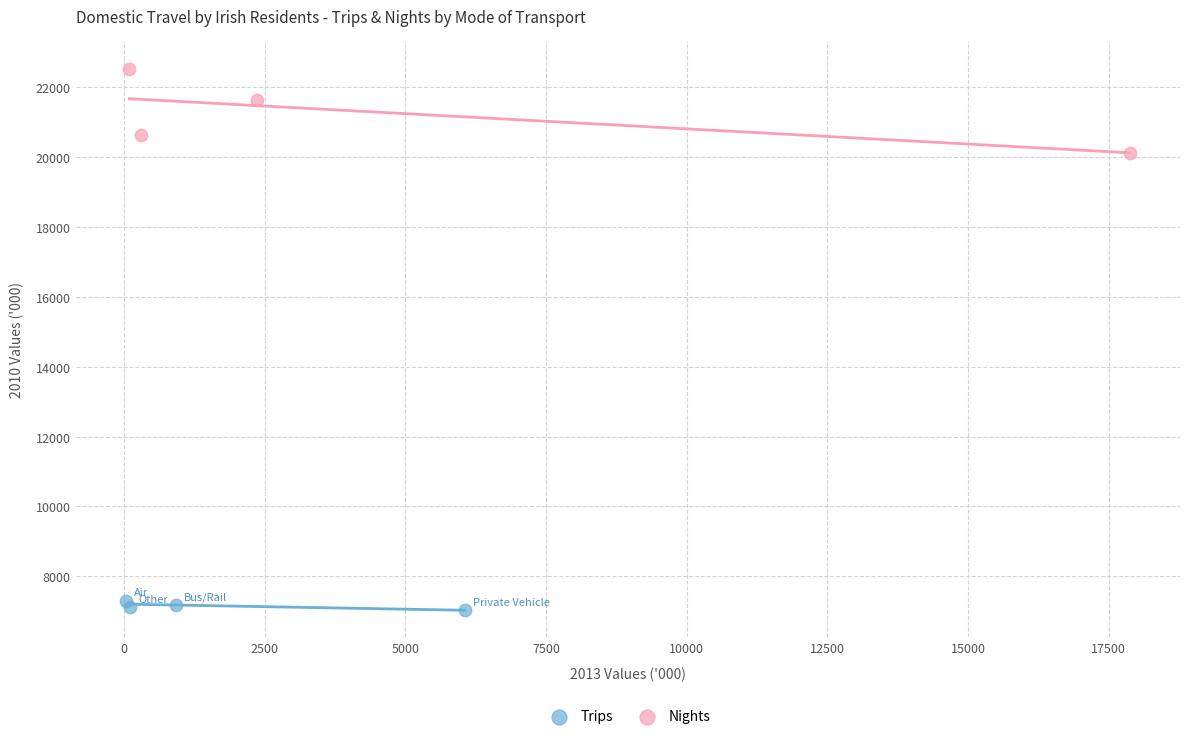

Which series contains the lowest Y value?

Trips